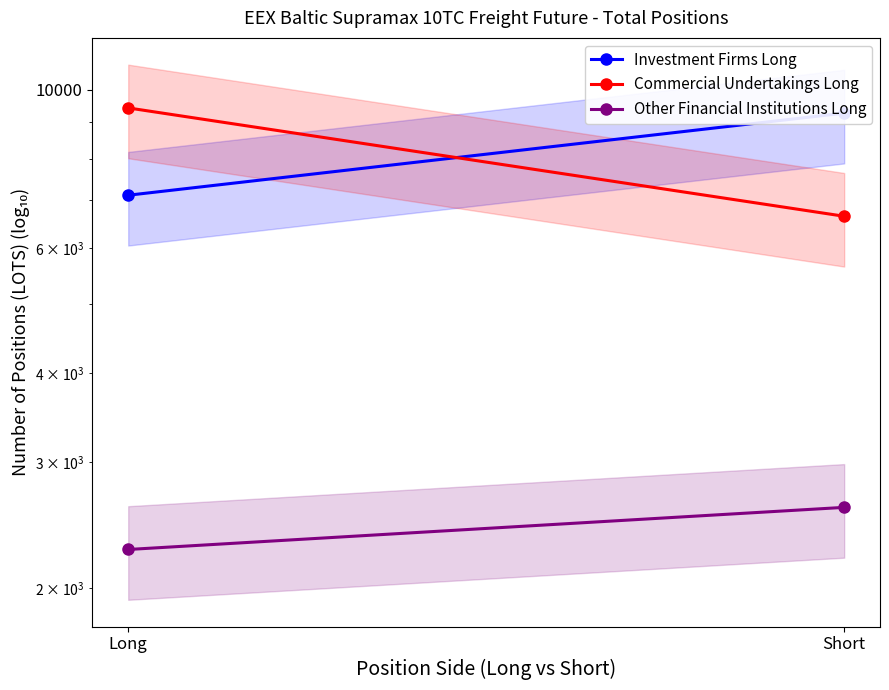

How many categories are shown in the chart?

2